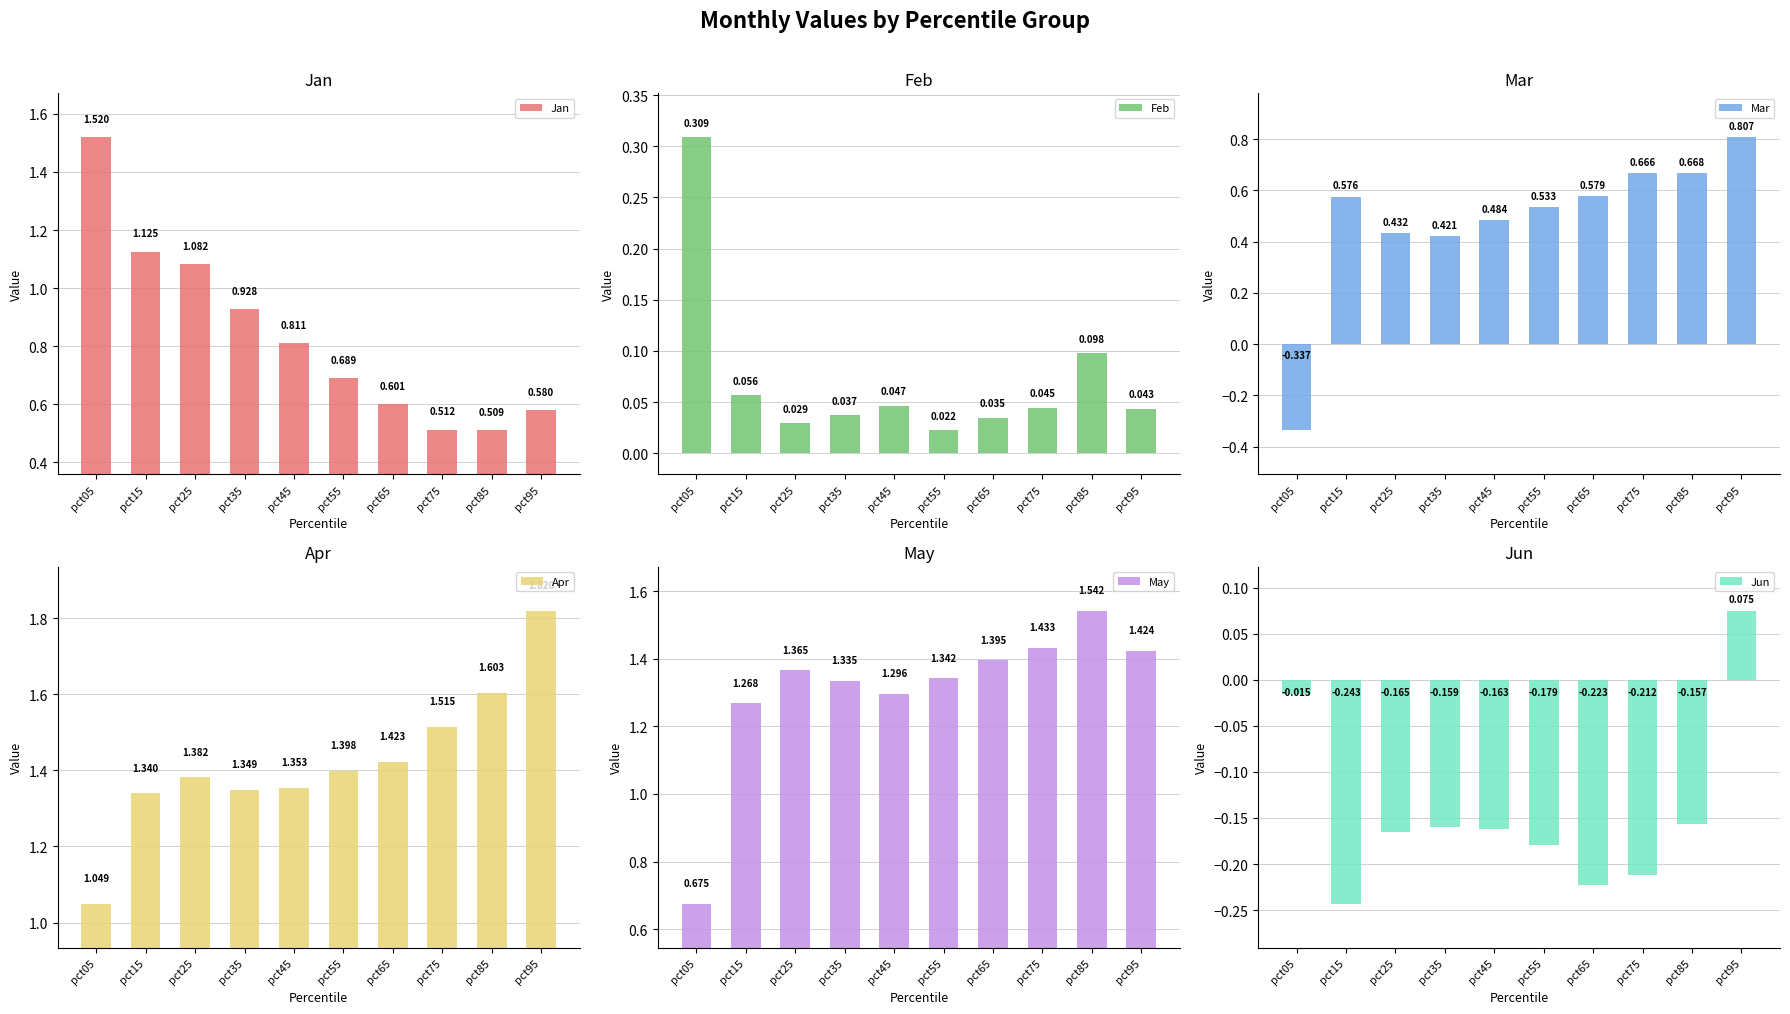

Reading left to right, what are all the values shown in this chart?

Jan: pct05=1.5	pct15=1.1	pct25=1.1	pct35=0.9	pct45=0.8	pct55=0.7	pct65=0.6	pct75=0.5	pct85=0.5	pct95=0.6
Feb: pct05=0.3	pct15=0.1	pct25=0.0	pct35=0.0	pct45=0.0	pct55=0.0	pct65=0.0	pct75=0.0	pct85=0.1	pct95=0.0
Mar: pct05=-0.3	pct15=0.6	pct25=0.4	pct35=0.4	pct45=0.5	pct55=0.5	pct65=0.6	pct75=0.7	pct85=0.7	pct95=0.8
Apr: pct05=1.0	pct15=1.3	pct25=1.4	pct35=1.3	pct45=1.4	pct55=1.4	pct65=1.4	pct75=1.5	pct85=1.6	pct95=1.8
May: pct05=0.7	pct15=1.3	pct25=1.4	pct35=1.3	pct45=1.3	pct55=1.3	pct65=1.4	pct75=1.4	pct85=1.5	pct95=1.4
Jun: pct05=-0.0	pct15=-0.2	pct25=-0.2	pct35=-0.2	pct45=-0.2	pct55=-0.2	pct65=-0.2	pct75=-0.2	pct85=-0.2	pct95=0.1